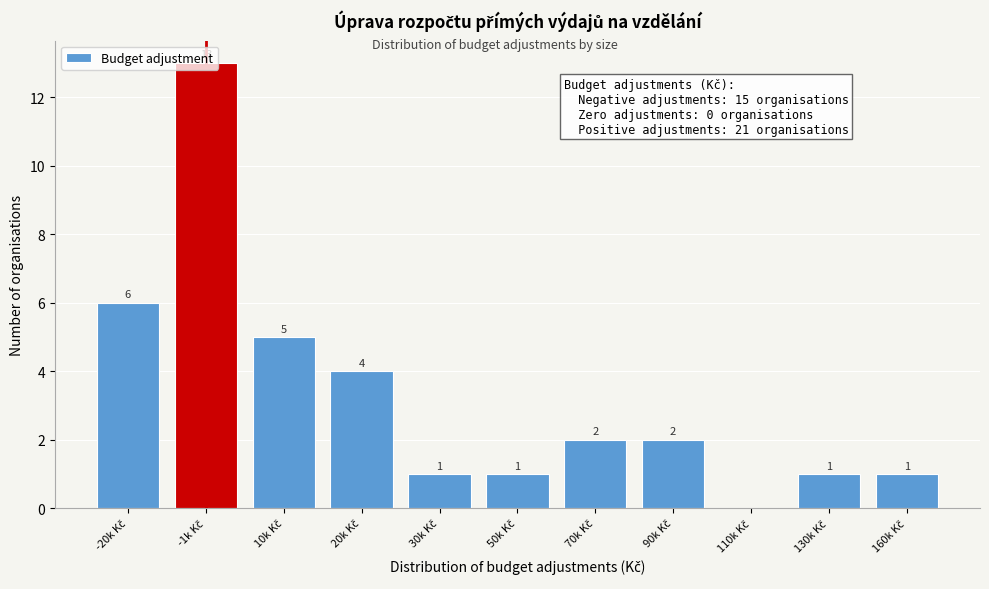

What is the maximum value shown in the chart?

13